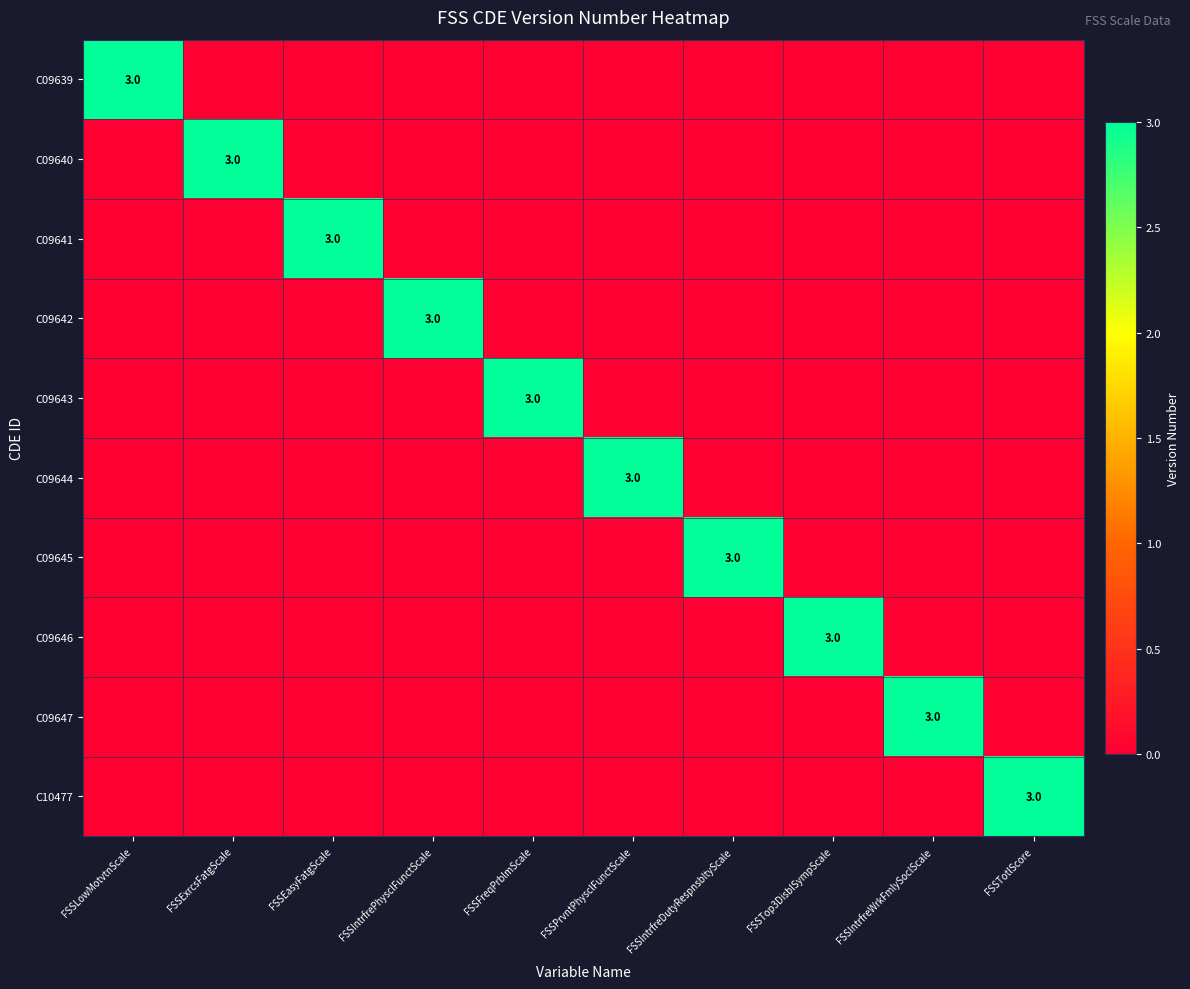

Is it true that C09640 equals 2 at FSSFreqPrblmScale?

False